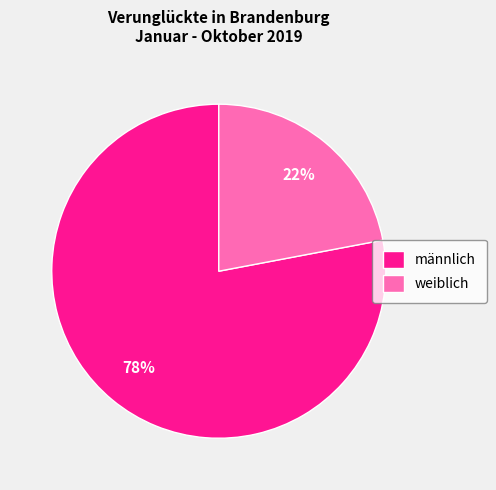

Which slice is the largest?

männlich